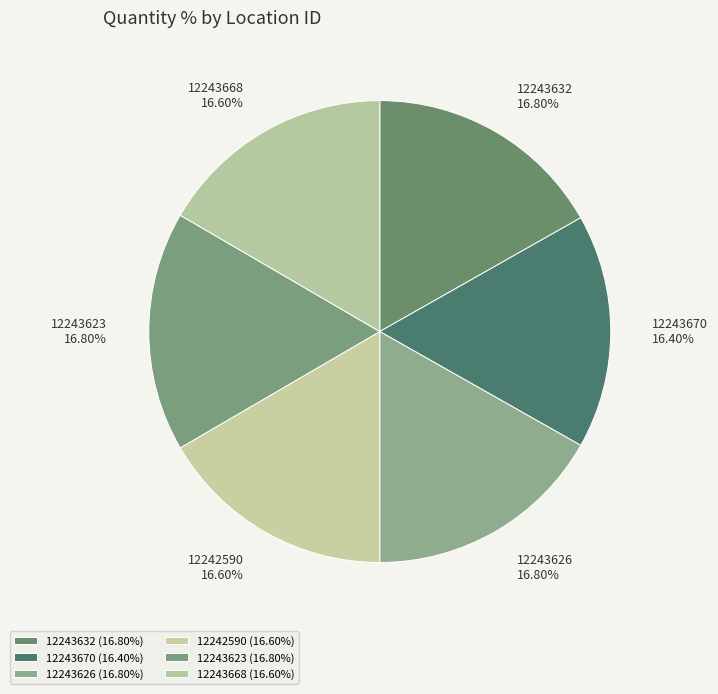

Count the number of slices in the pie.

6